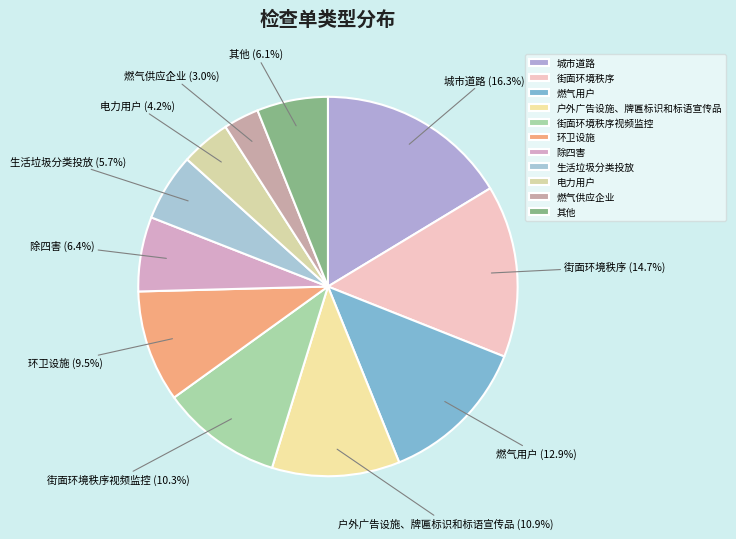

What is the smallest slice in the pie chart?

燃气供应企业